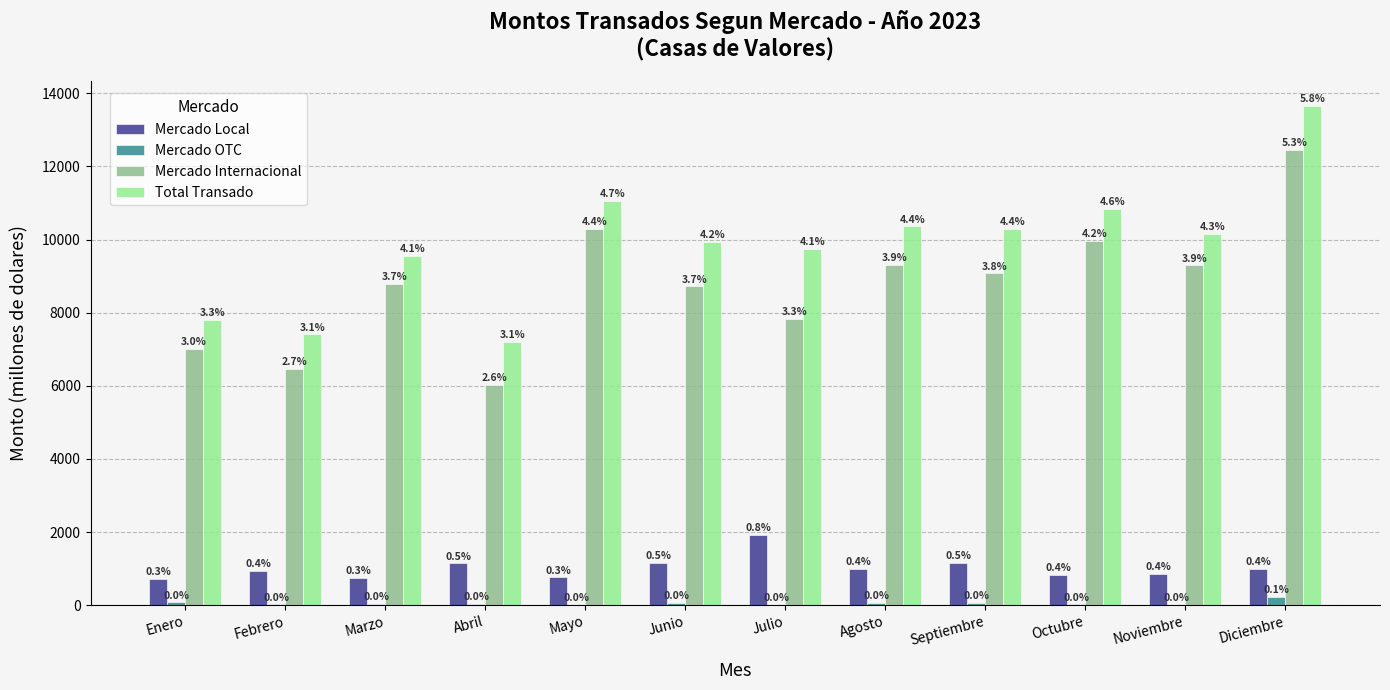

Which series has the largest total across all categories?

Total Transado